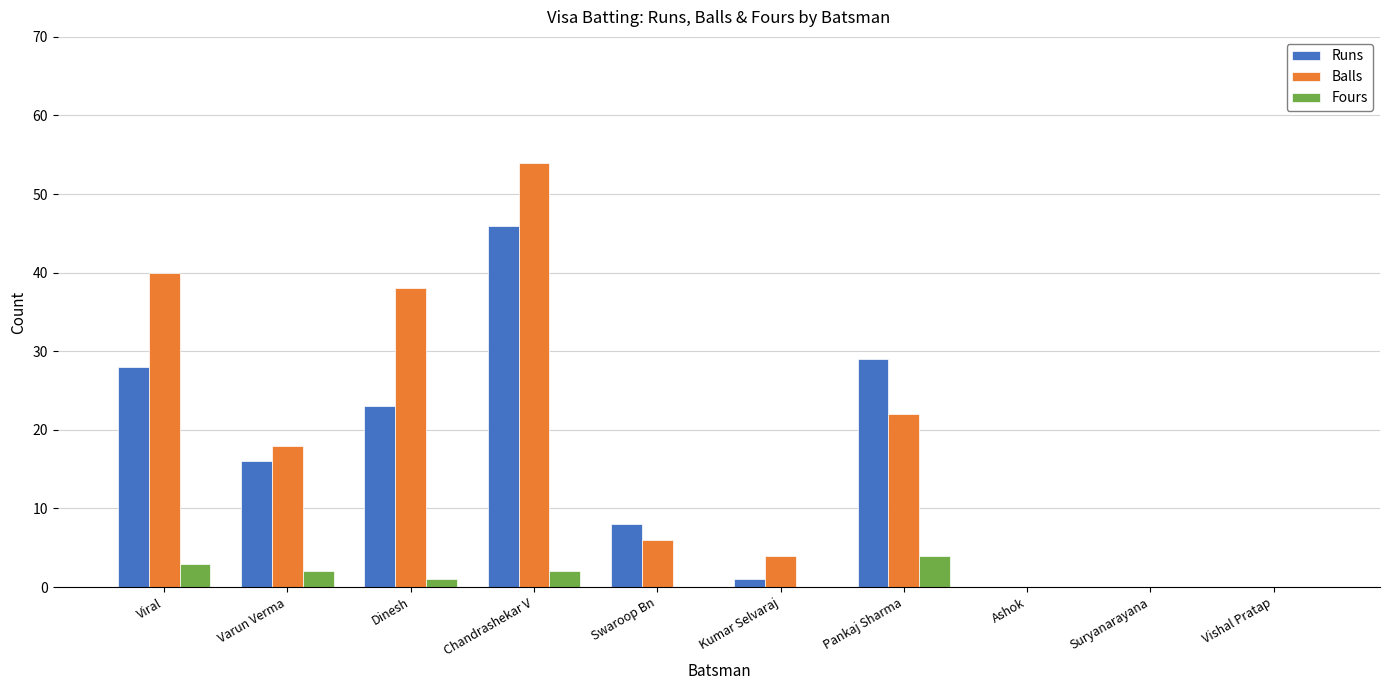

Which series changed the most between Swaroop Bn and Ashok?

Runs